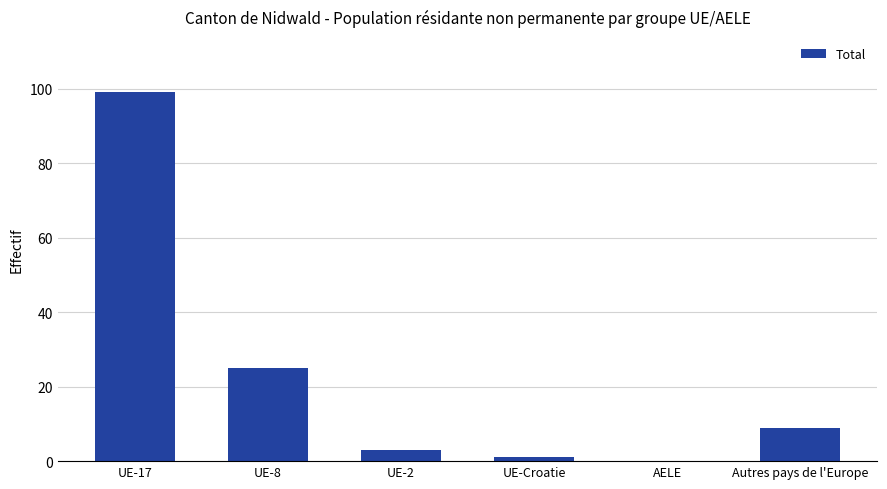

What is the greatest value displayed?

99